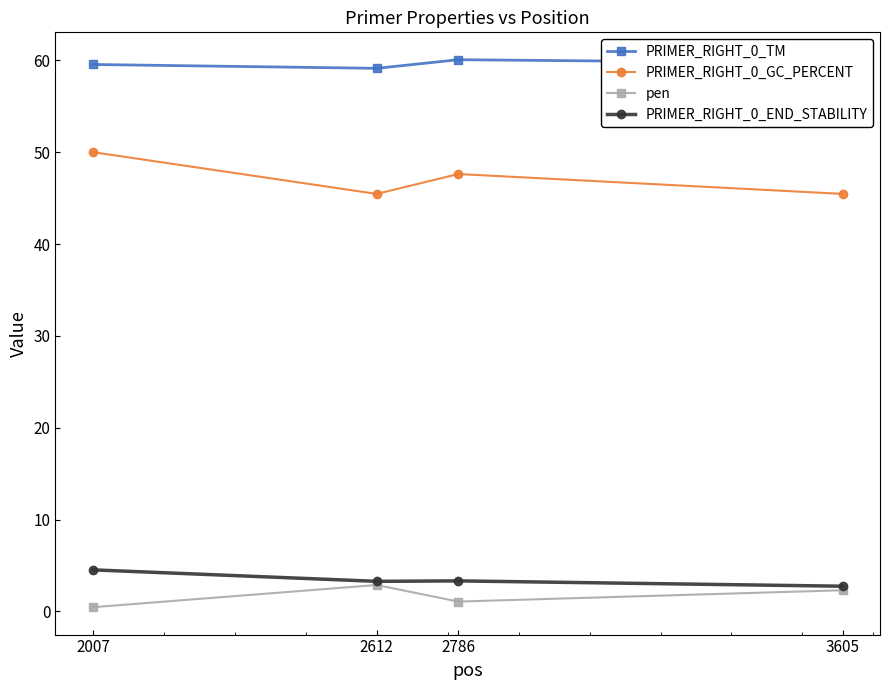

What is the greatest value displayed?

60.1